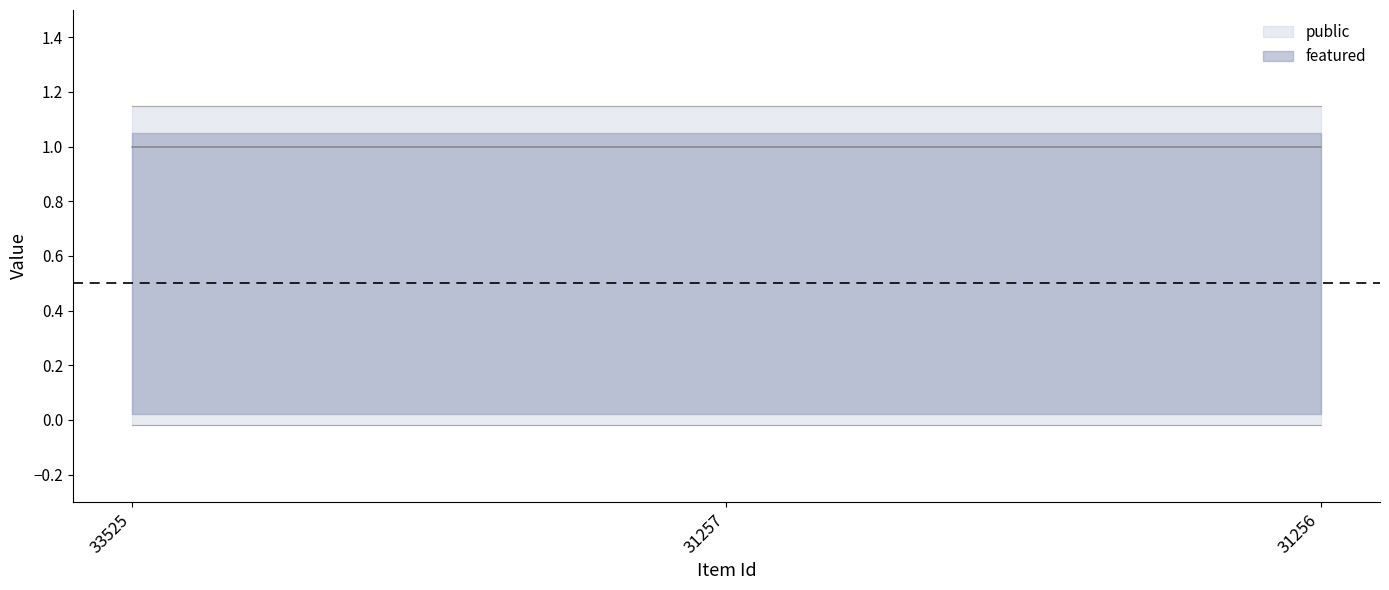

What is the total value across all series at 33525?

1